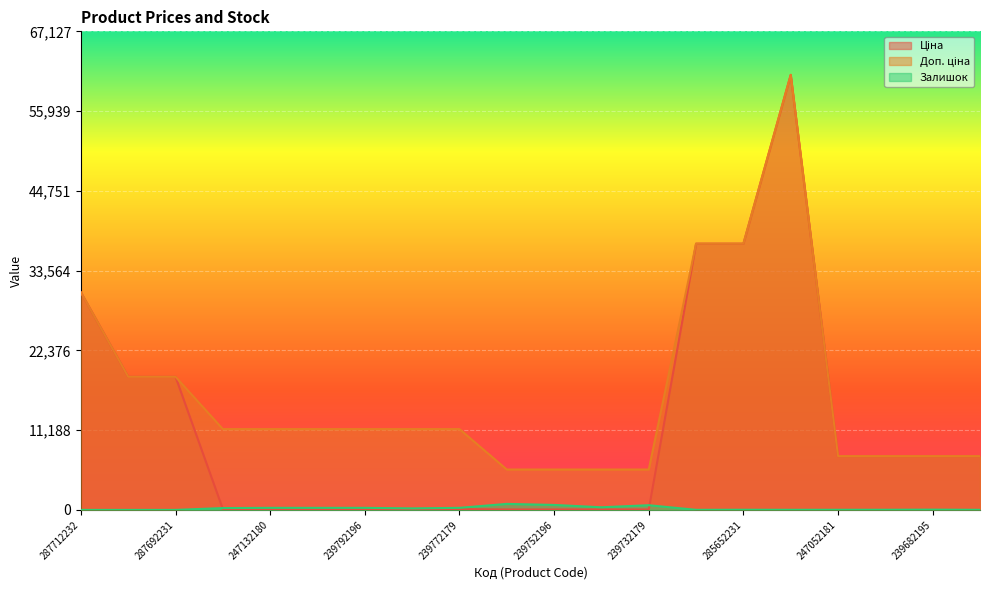

Which series ends up on top after the final intersection of Залишок and Ціна?

Ціна